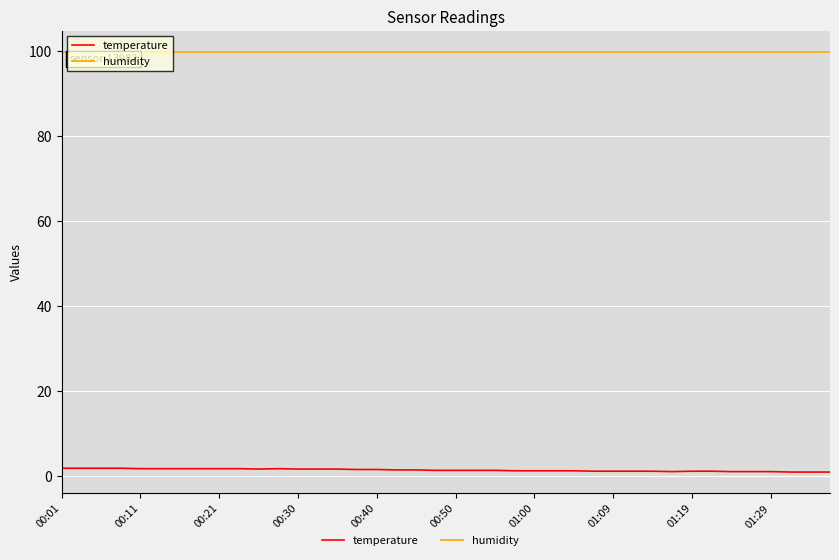

Rank the series by their average value, from highest to lowest.

humidity, temperature